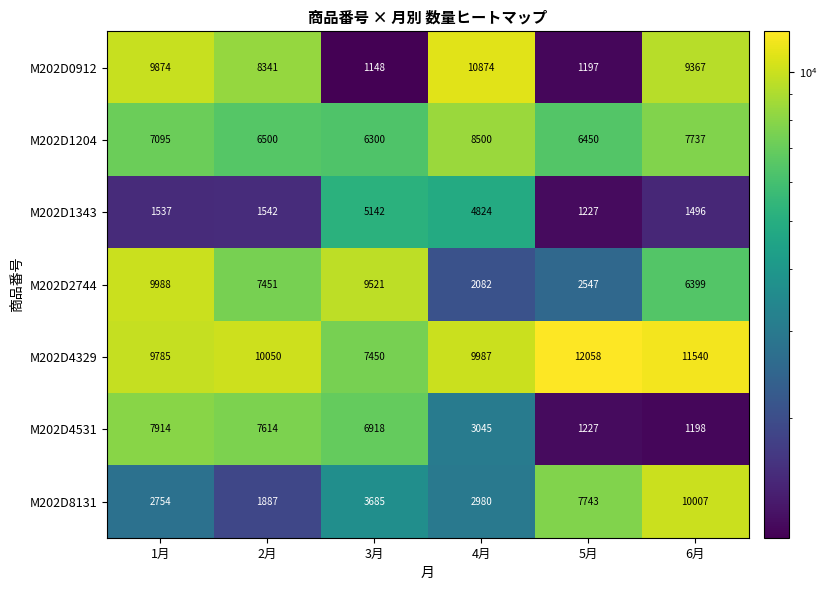

Which series has the largest total across all categories?

M202D4329